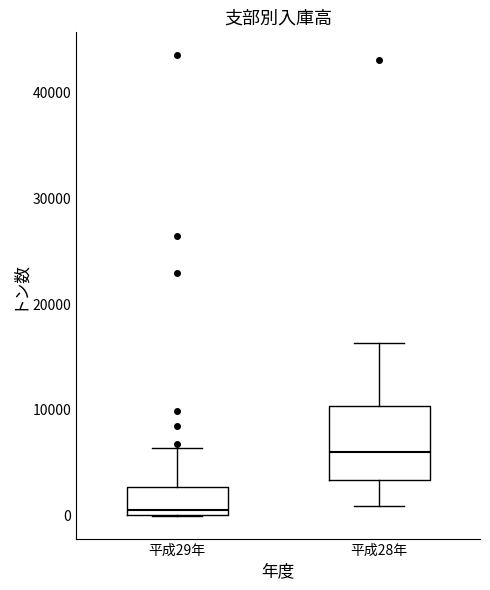

Reading left to right, transcribe this box plot: for each box, give where its median line is, the range the box spans, and where its two whiskers end, as read against the y-axis. The values are not printed on the chart, so give them approximately, as read against the axis.

平成29年: median 1000, box 0 to 3000, whiskers 0 to 6000
平成28年: median 6000, box 3000 to 10000, whiskers 1000 to 16000